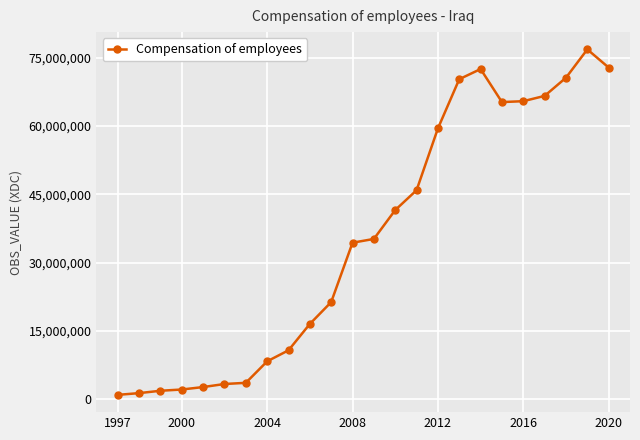

What is the value of the 19th point from the left?

65260068.0